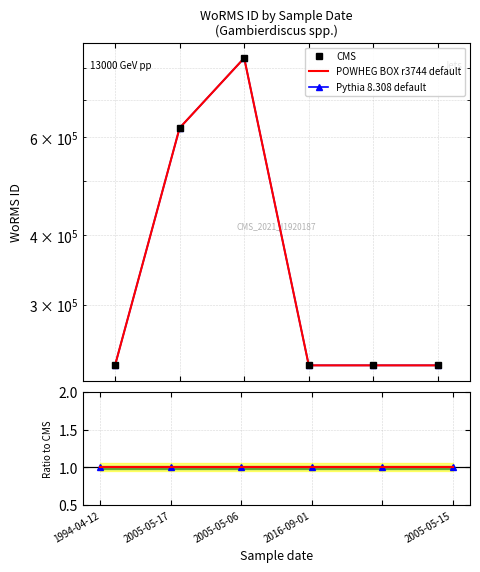

At 2005-05-06, list the series in order from smallest to largest.

POWHEG BOX r3744 default, Pythia 8.308 default, CMS